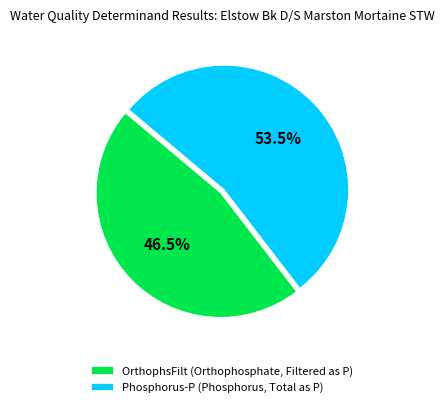

To the nearest percent, what is the combined percentage of Phosphorus-P (Phosphorus, Total as P) and OrthophsFilt (Orthophosphate, Filtered as P)?

100%